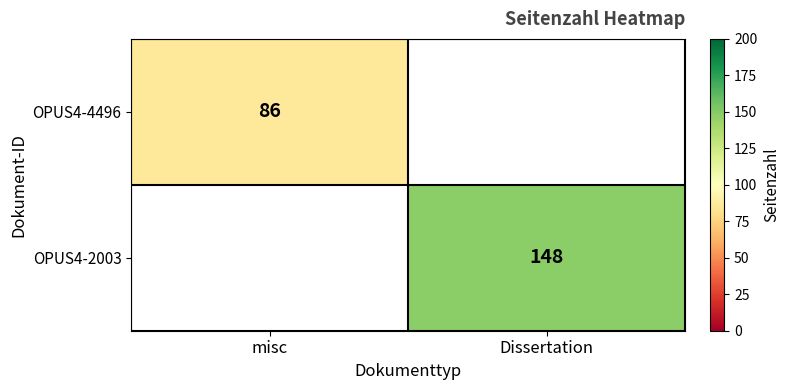

True or false: OPUS4-4496 has a value of 148 at misc.

False